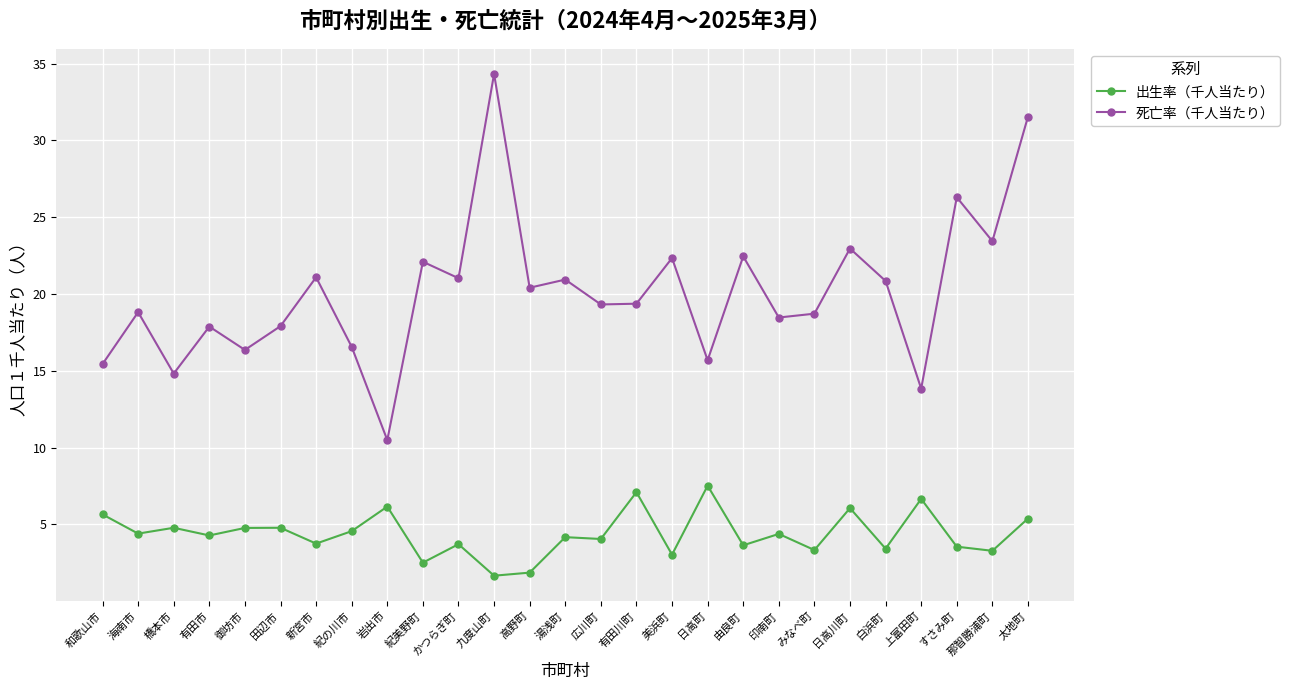

Is it true that 出生率（千人当たり） equals 4.8 at 御坊市?

True